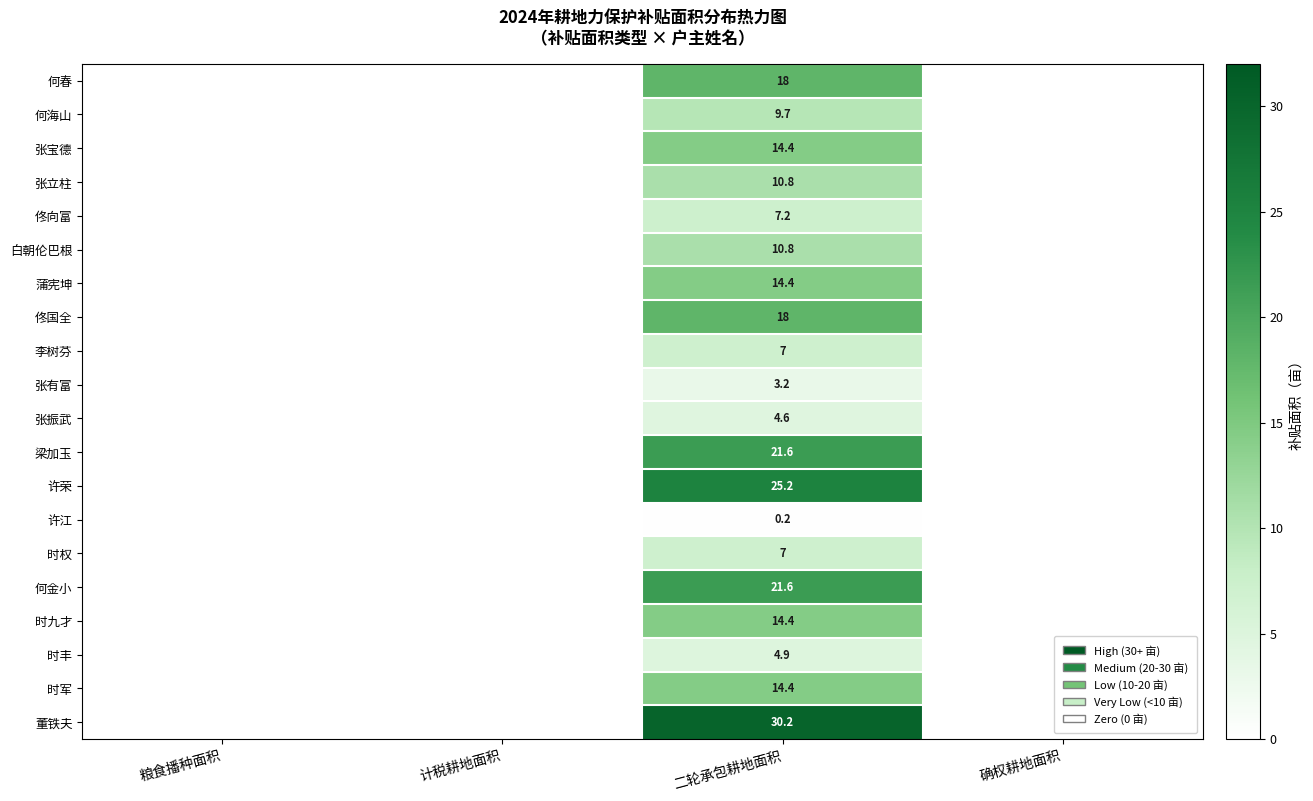

The 董铁夫 series shows 30.2 at 二轮承包耕地面积. True or false?

True